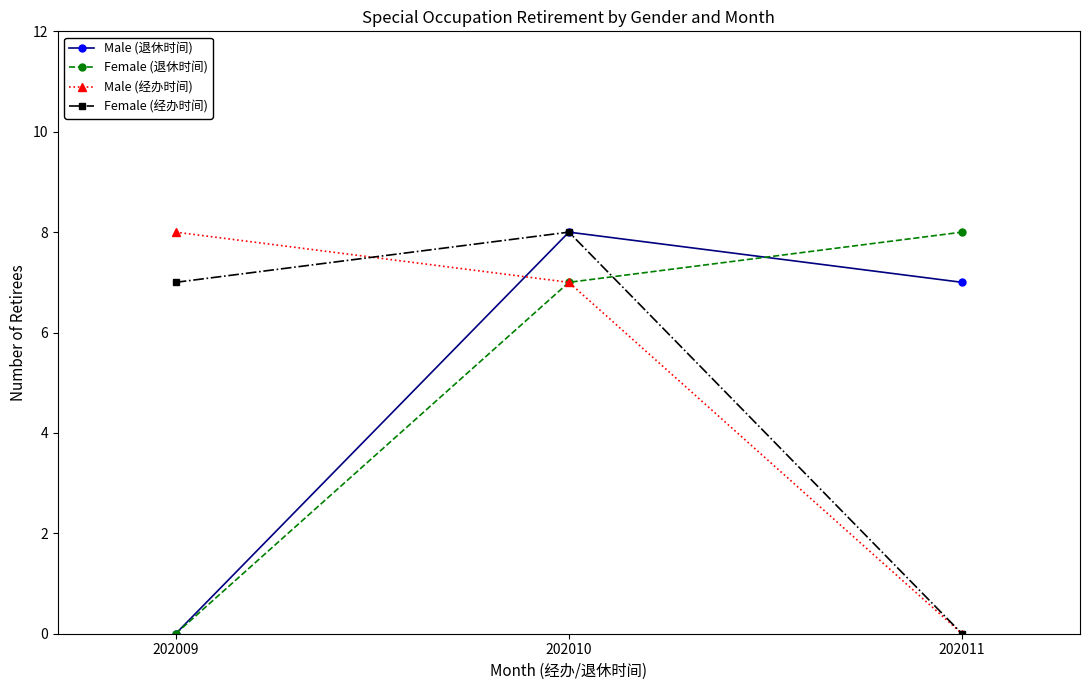

What is the average value of the Female (经办时间) series?

5